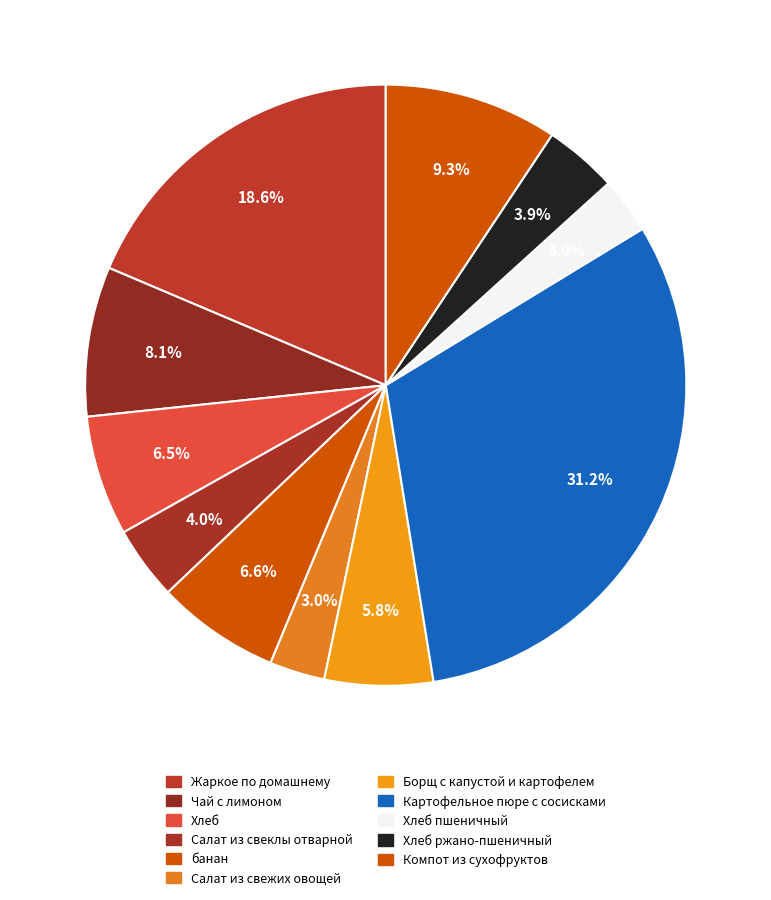

How many segments does this pie chart have?

11